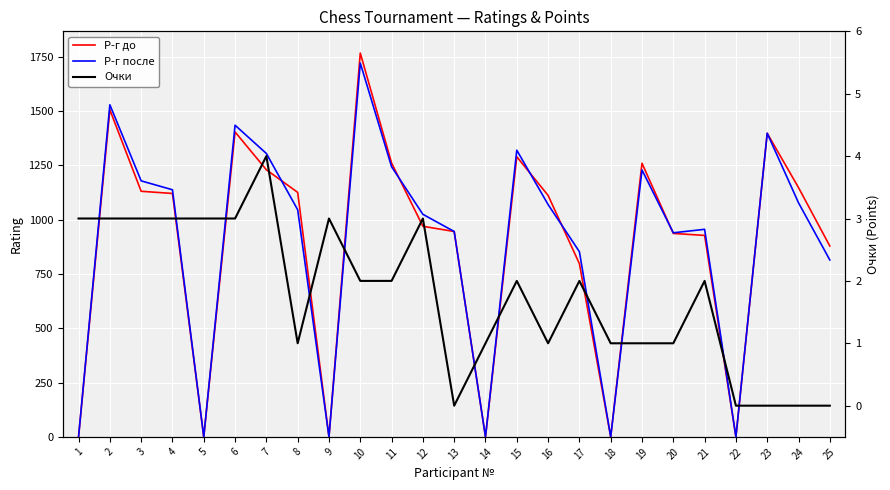

Which series has the largest total across all categories?

Р-г после